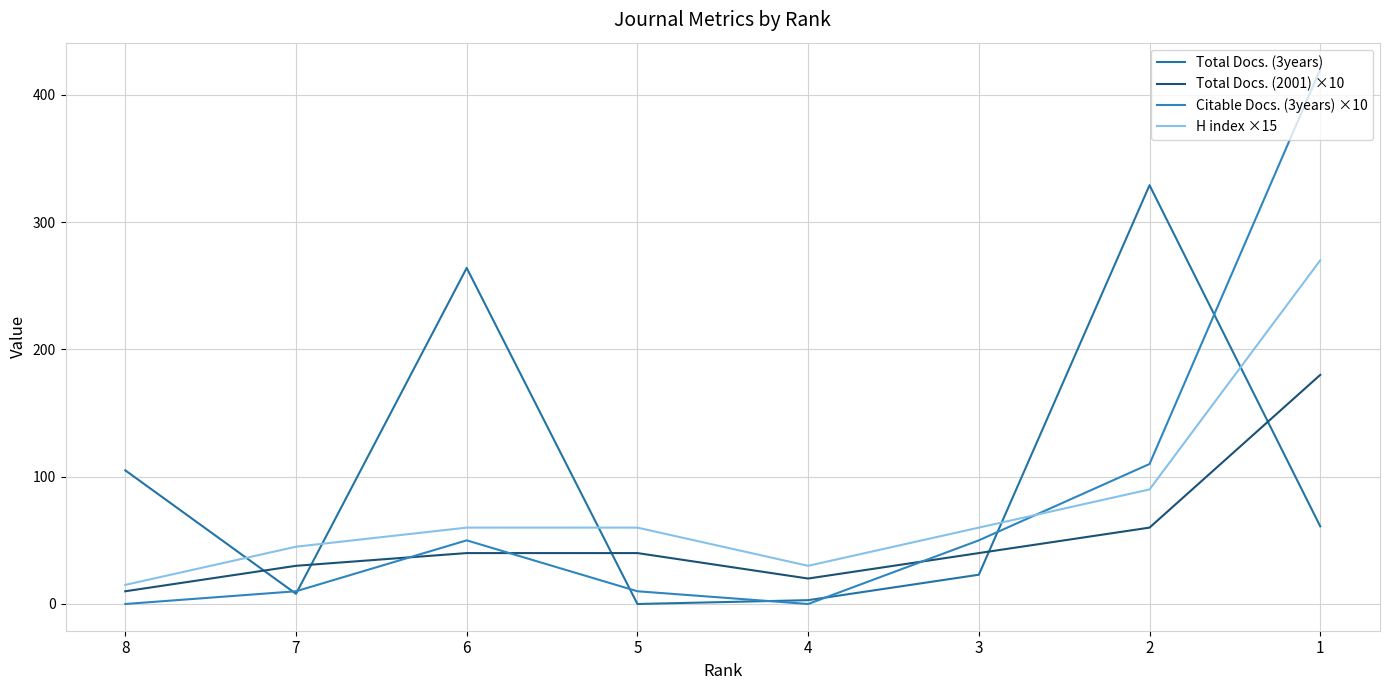

Does the chart have visible grid lines?

Yes